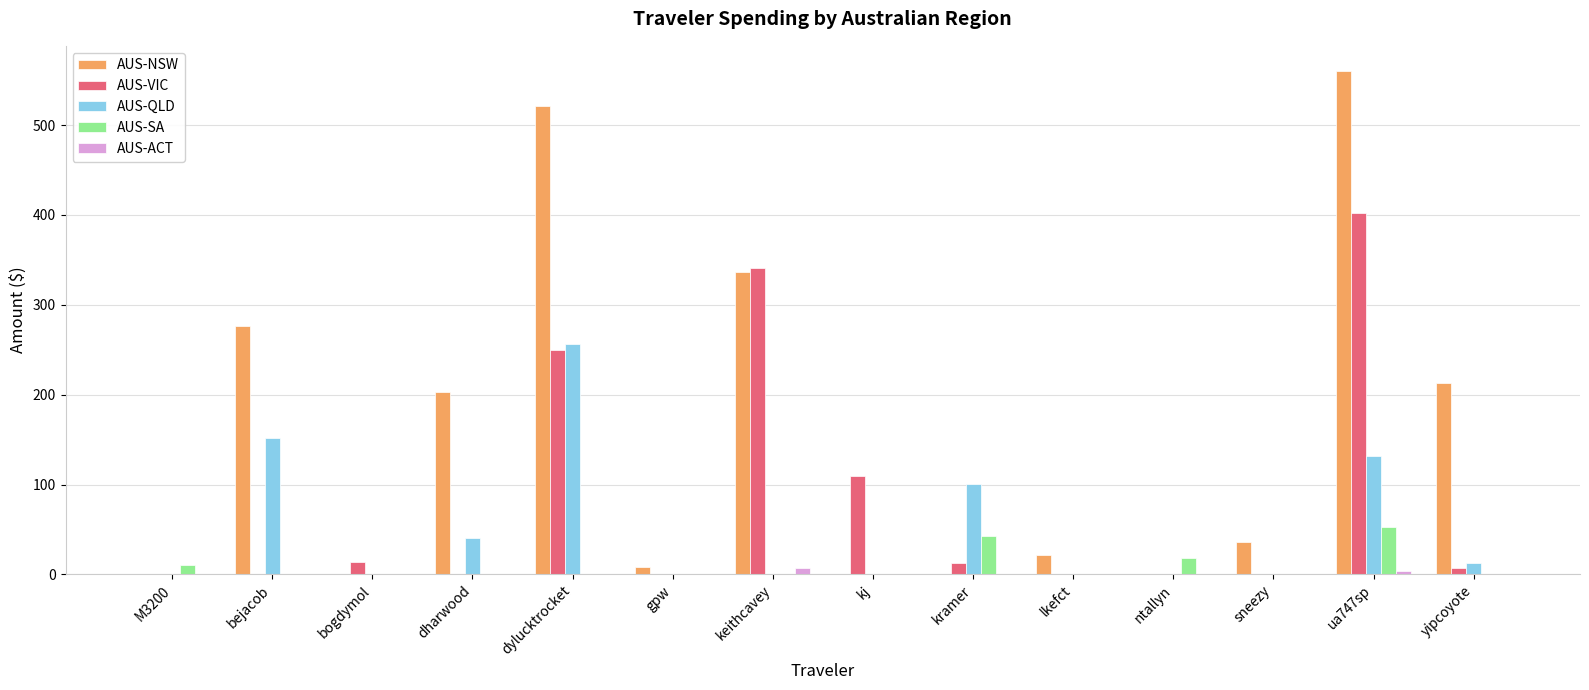

What is the difference between the AUS-SA values at ntallyn and dharwood?

17.8